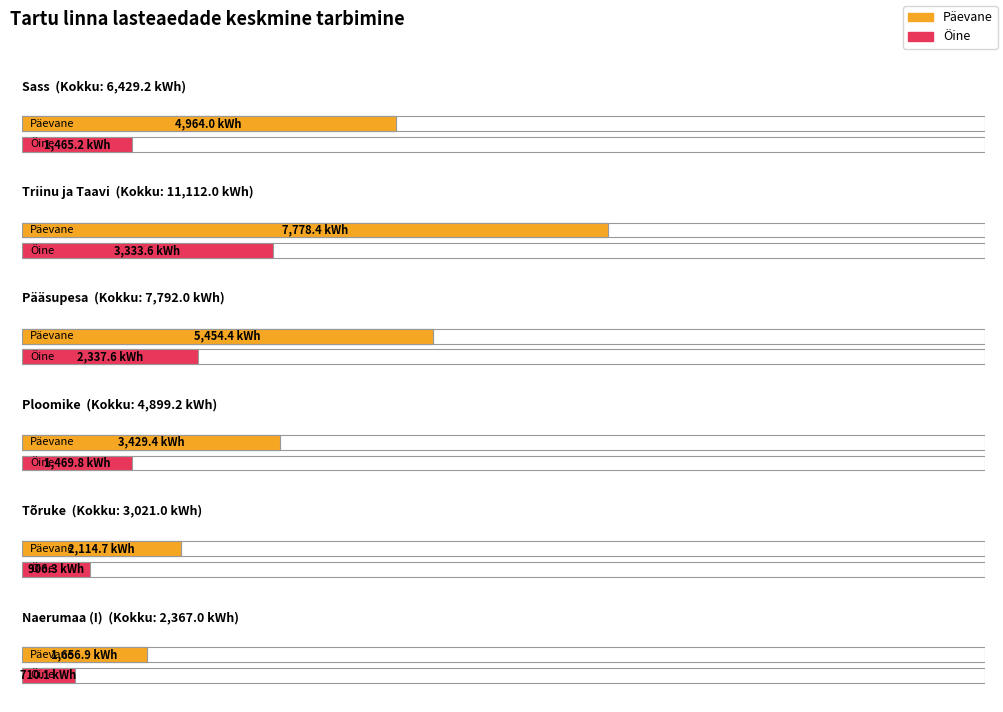

What is the difference between the second highest and minimum values in the KOKKU series?

5425.0